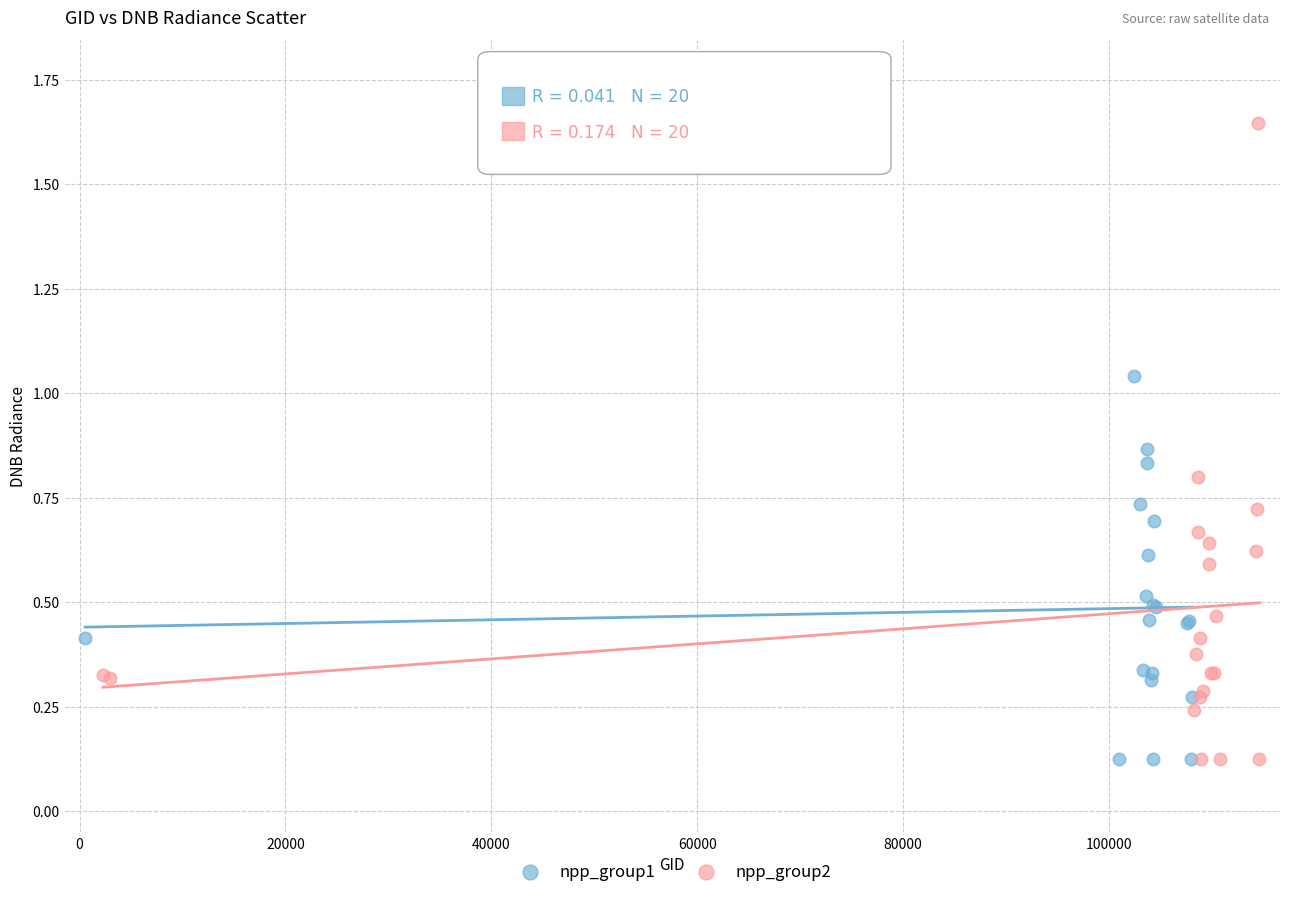

What are all the series names shown in the legend?

npp_group1, npp_group2